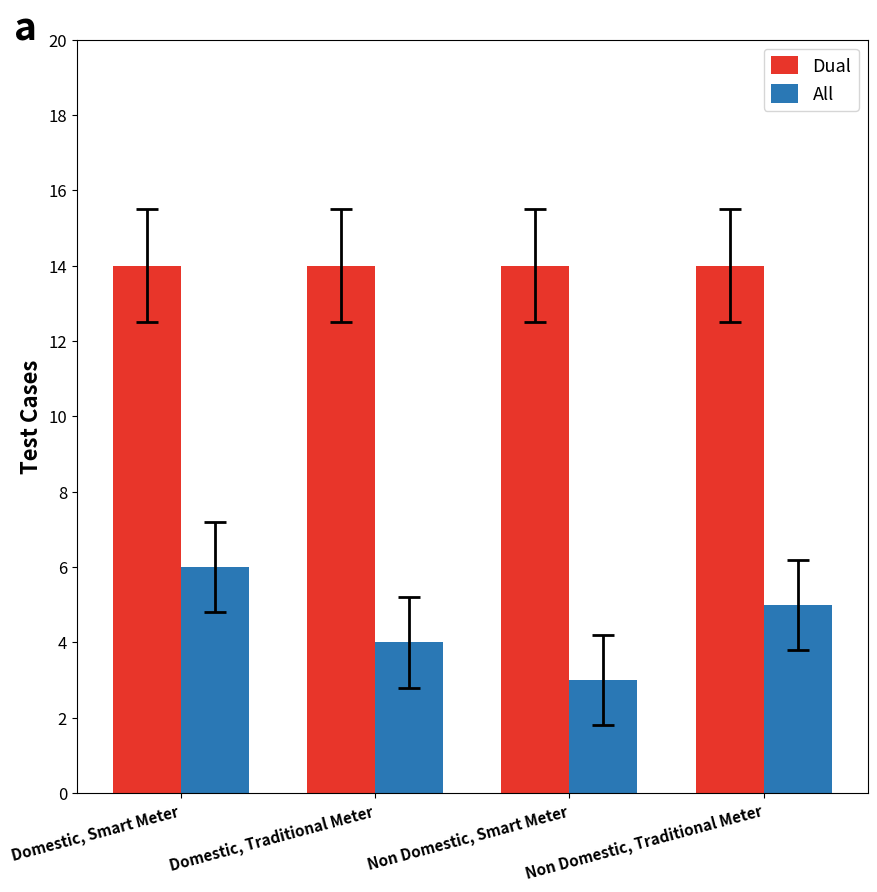

What is the sum of all All values?

18